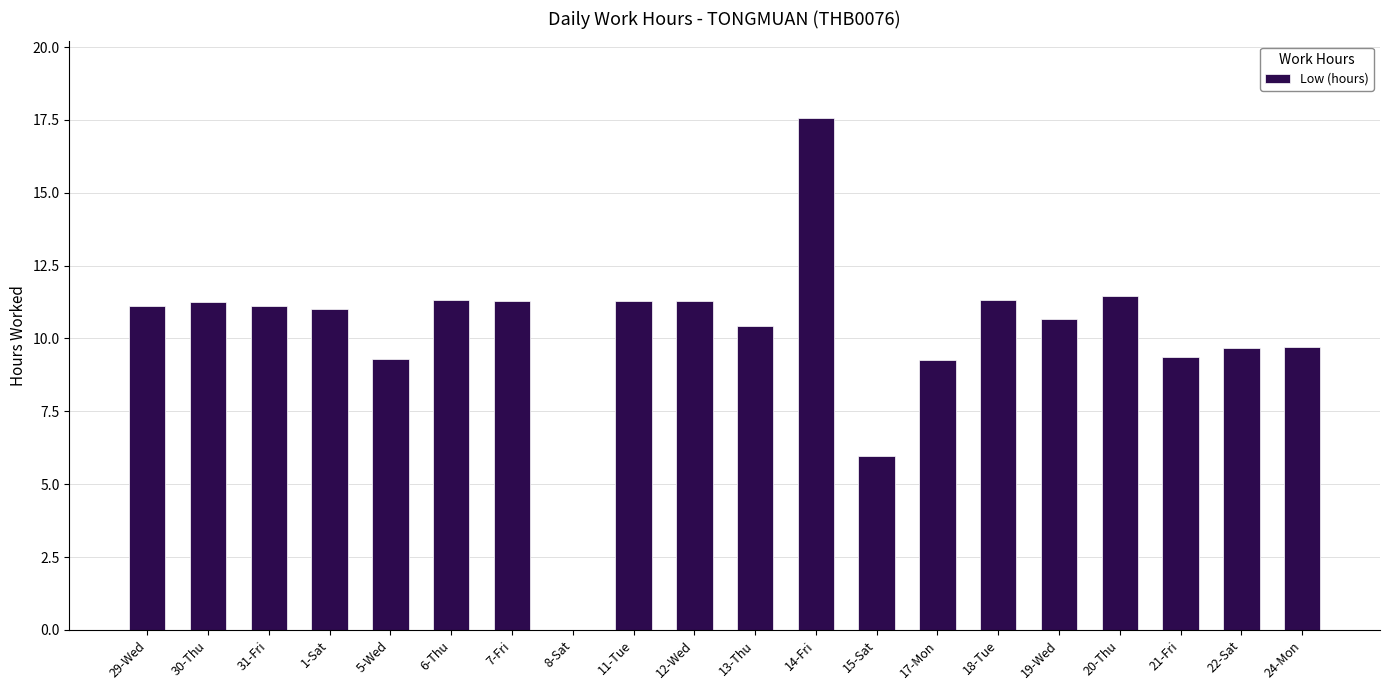

Are the bars horizontal?

No